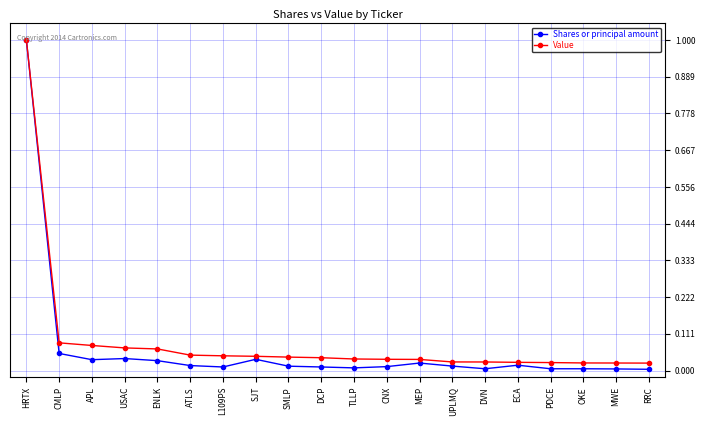

Which series changed the most between HRTX and TLLP?

Shares or principal amount